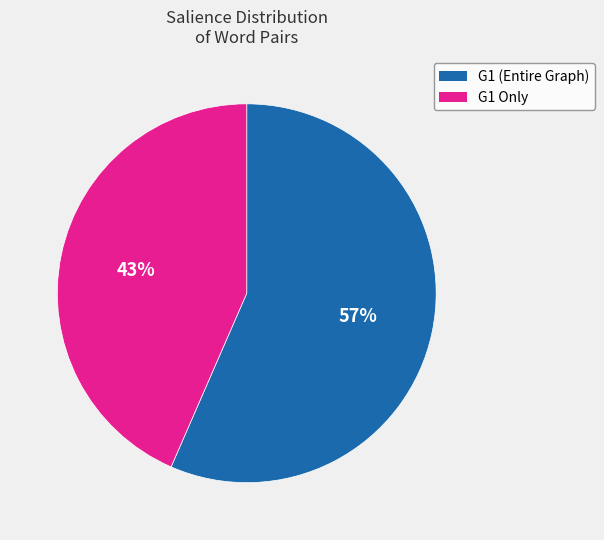

To the nearest percent, what is the average slice percentage?

50%